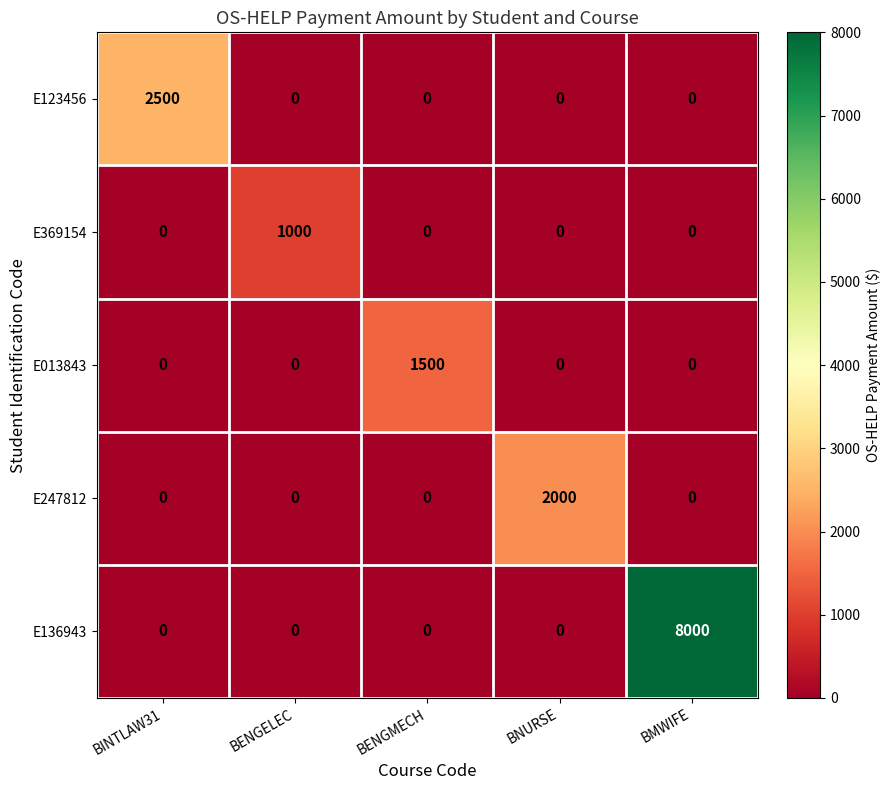

The E136943 series shows 0 at BENGELEC. True or false?

True